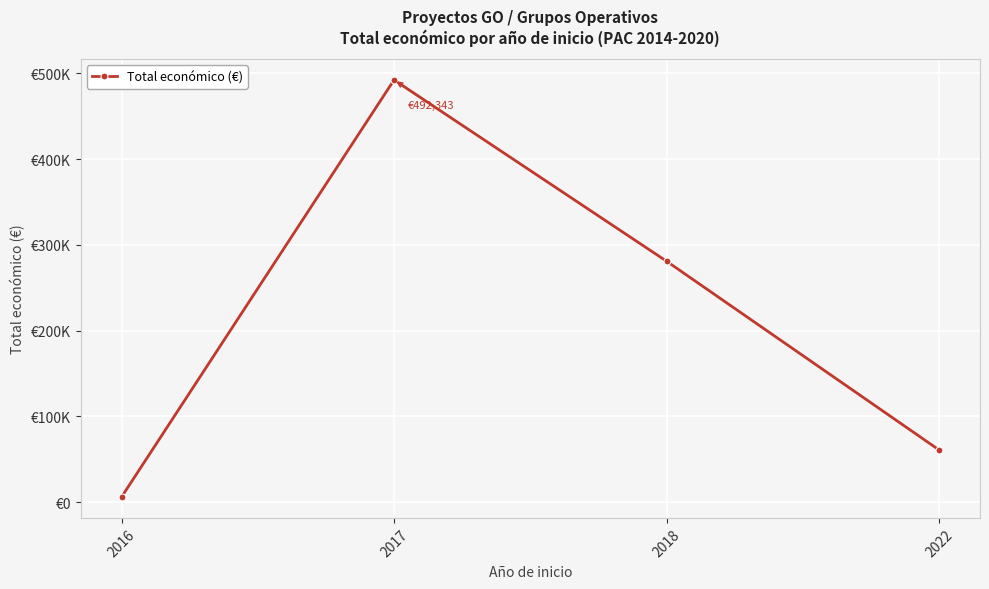

Does the chart have visible grid lines?

Yes